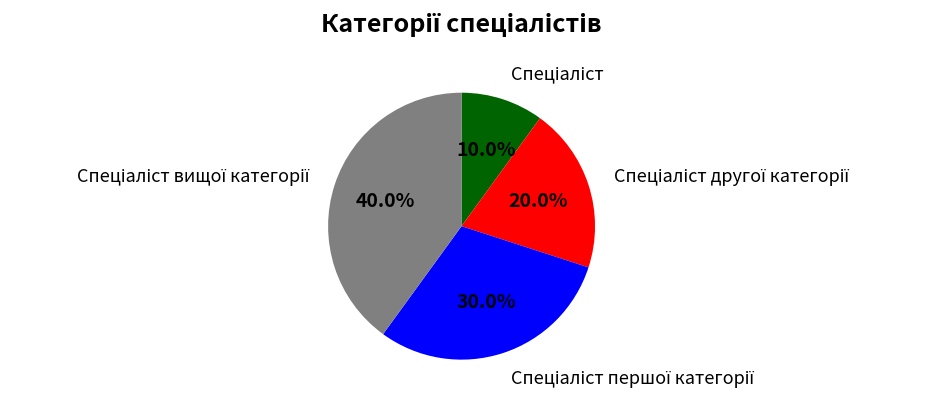

Is there a majority slice in this chart?

No